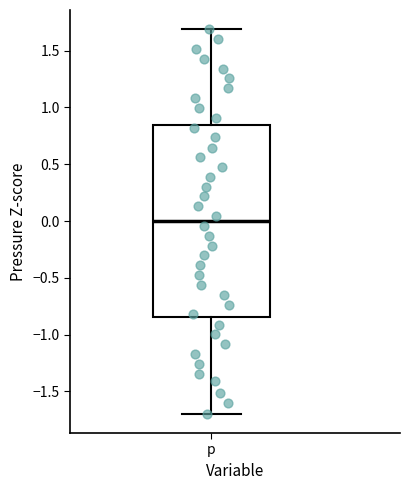

Where is the upper edge of the box for p on the y-axis? The values are not printed on the chart, so give them approximately, as read against the axis.

0.85